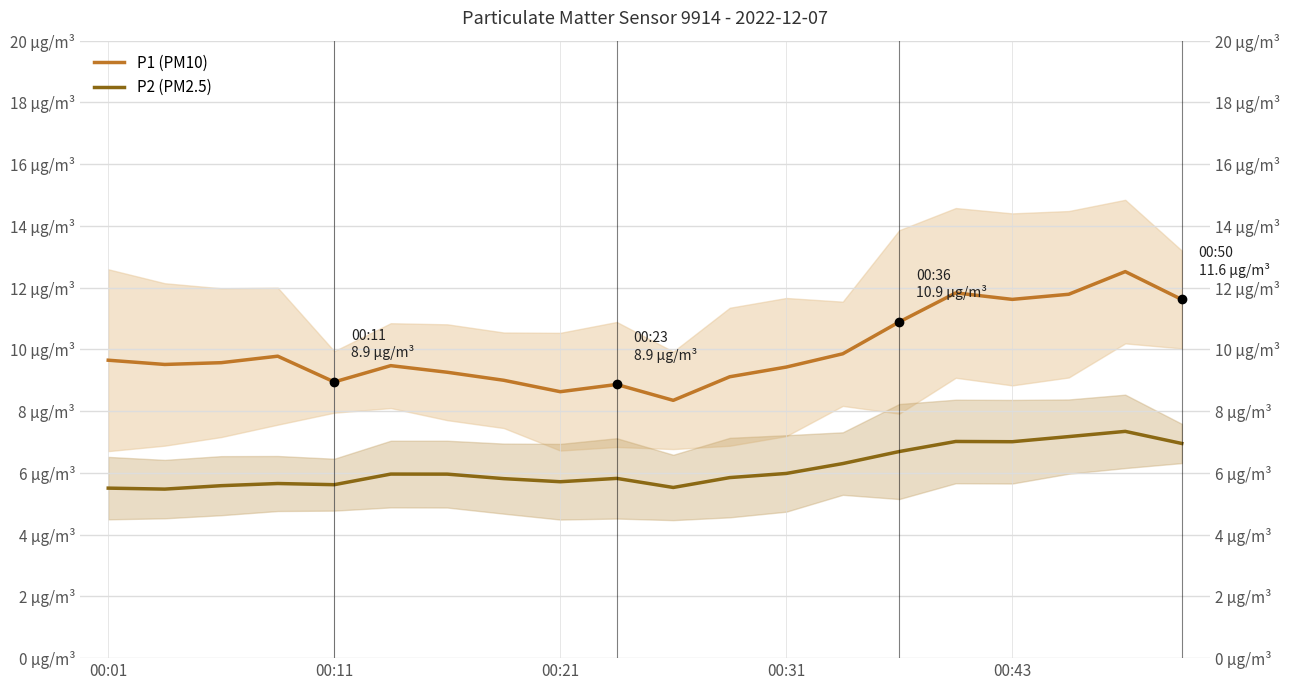

True or false: P1 (PM10) and P2 (PM2.5) cross at least once.

False